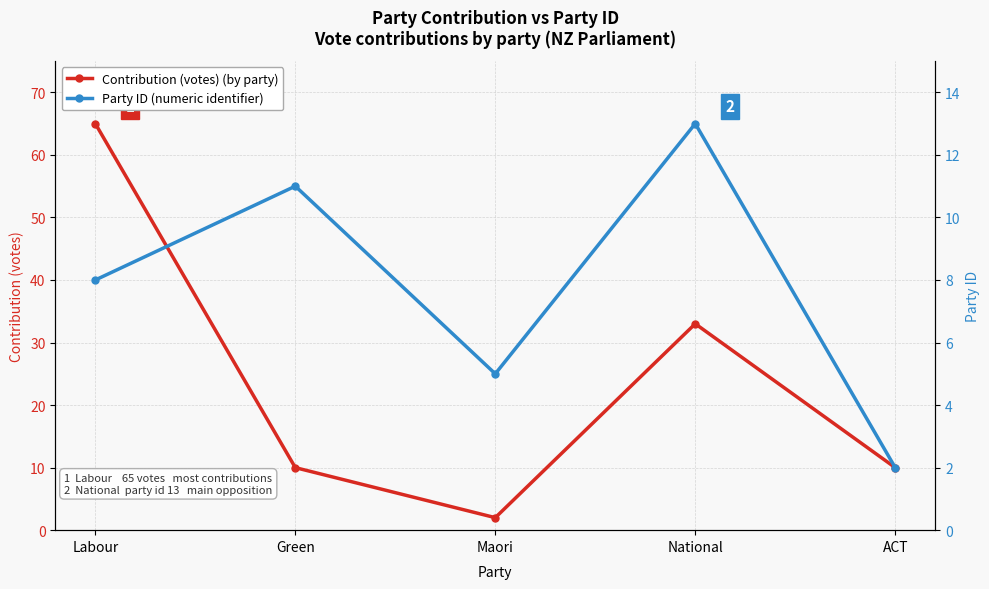

What is the total value across all series at Maori?

7